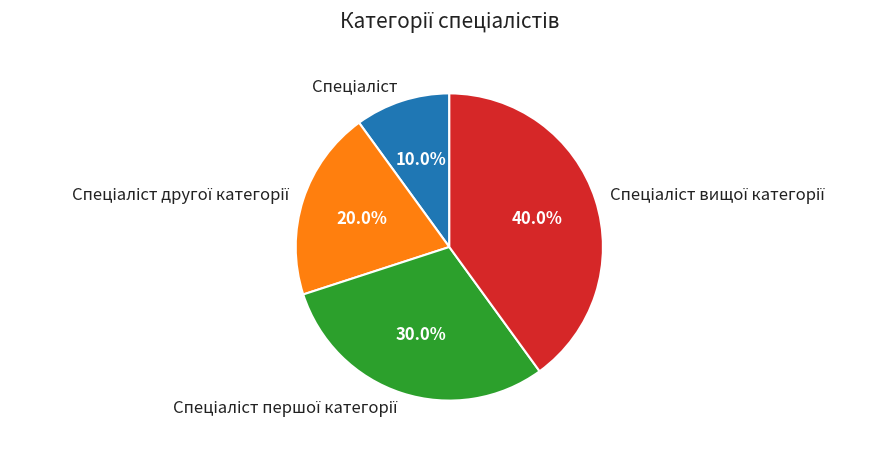

Is there any slice that represents more than half of the pie?

No